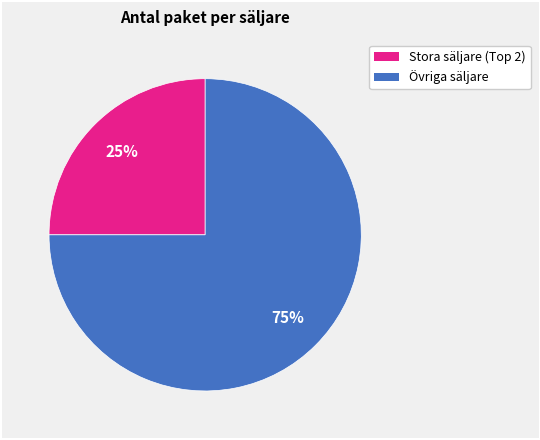

To the nearest percent, what is the average slice percentage?

50%